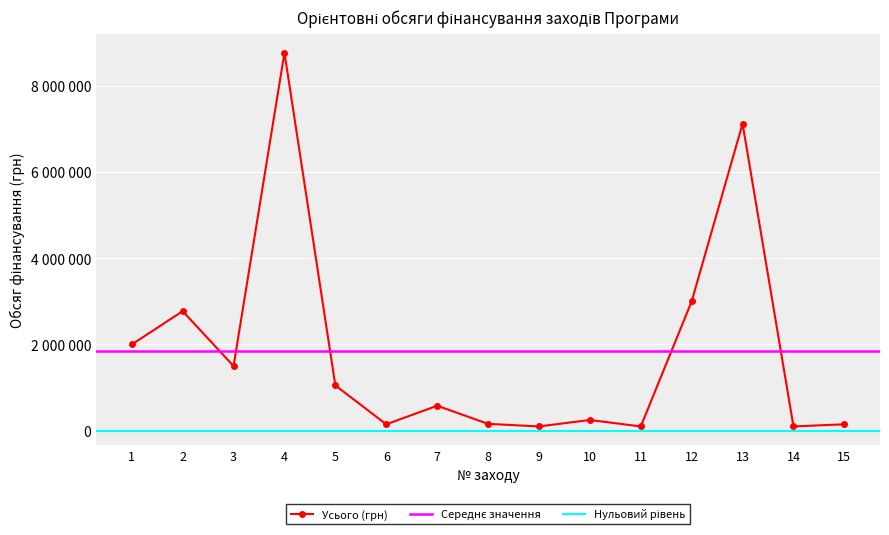

Where is the first local minimum?

3